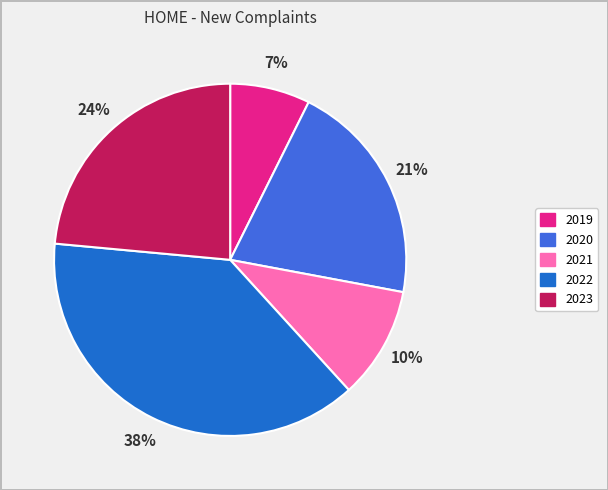

How many slices are in this pie chart?

5